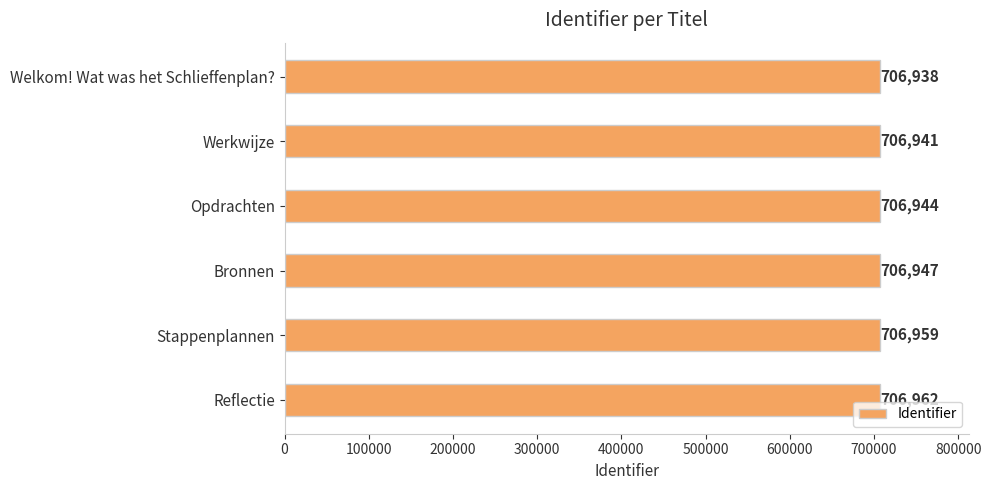

The chart shows a value of 1168037 at Bronnen. True or false?

False